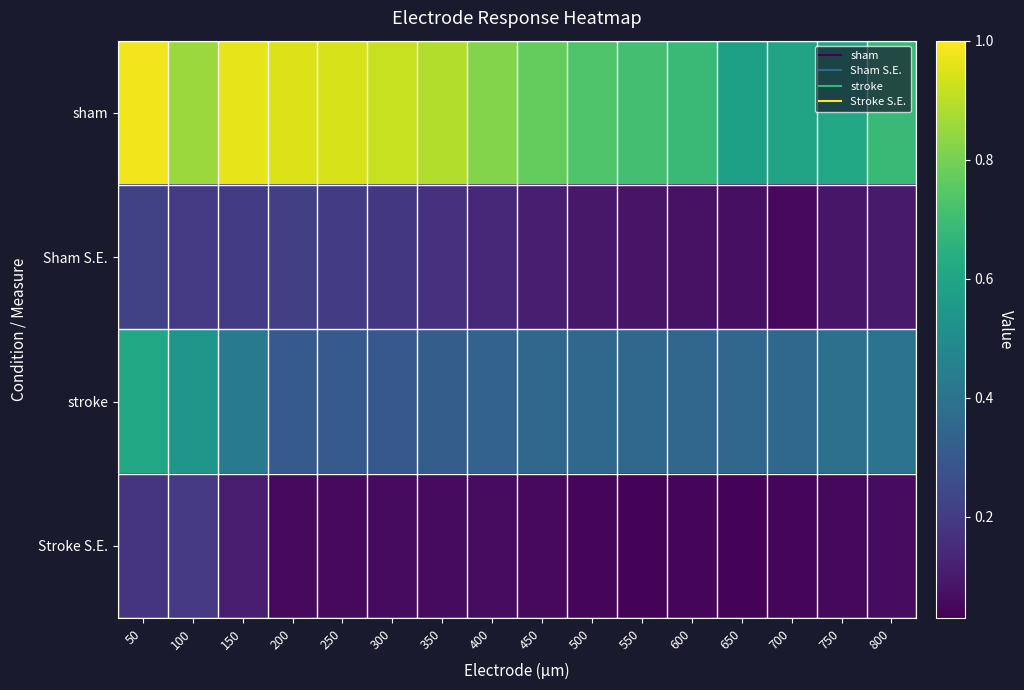

Reading left to right, what are all the values shown in this chart?

sham: 50=1.0	100=0.9	150=1.0	200=0.9	250=0.9	300=0.9	350=0.9	400=0.8	450=0.8	500=0.7	550=0.7	600=0.7	650=0.6	700=0.6	750=0.6	800=0.7
Sham S.E.: 50=0.2	100=0.2	150=0.2	200=0.2	250=0.2	300=0.2	350=0.2	400=0.1	450=0.1	500=0.1	550=0.1	600=0.1	650=0.1	700=0.1	750=0.1	800=0.1
stroke: 50=0.6	100=0.5	150=0.4	200=0.3	250=0.3	300=0.3	350=0.3	400=0.3	450=0.4	500=0.4	550=0.4	600=0.4	650=0.4	700=0.4	750=0.4	800=0.4
Stroke S.E.: 50=0.2	100=0.2	150=0.1	200=0.1	250=0.1	300=0.1	350=0.1	400=0.1	450=0.1	500=0.0	550=0.0	600=0.0	650=0.0	700=0.0	750=0.1	800=0.1